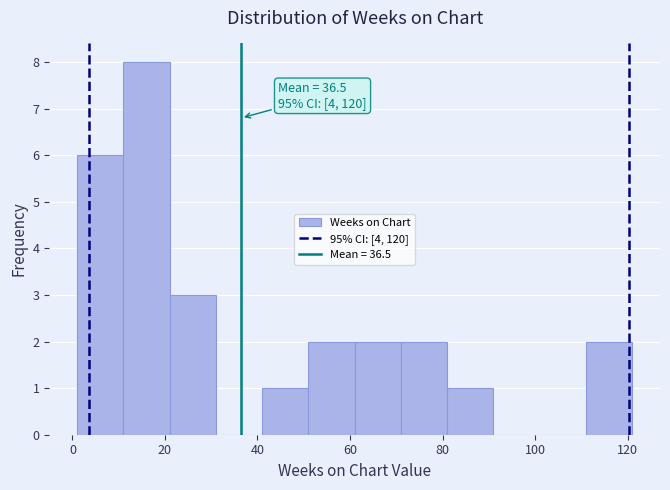

Which range on the x-axis has the tallest bar?

11 to 21